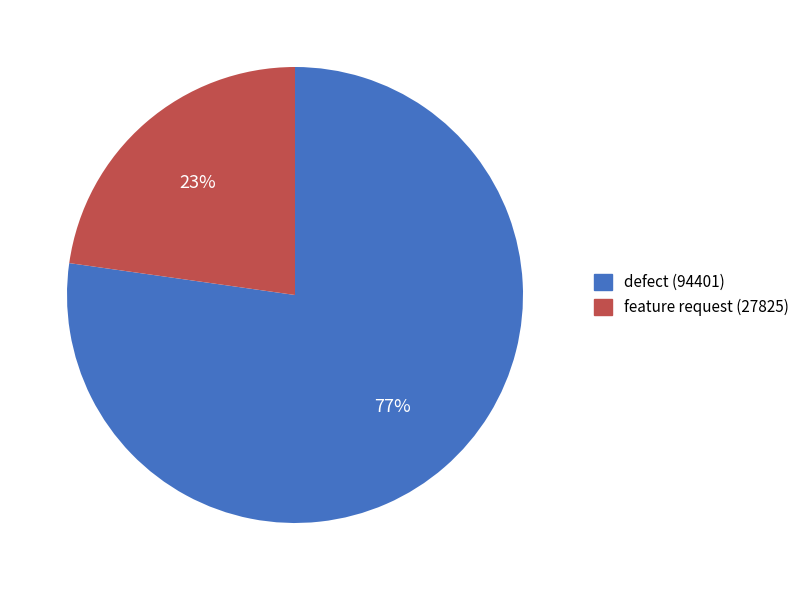

Combined, do defect (94401) and feature request (27825) account for over 50%?

Yes